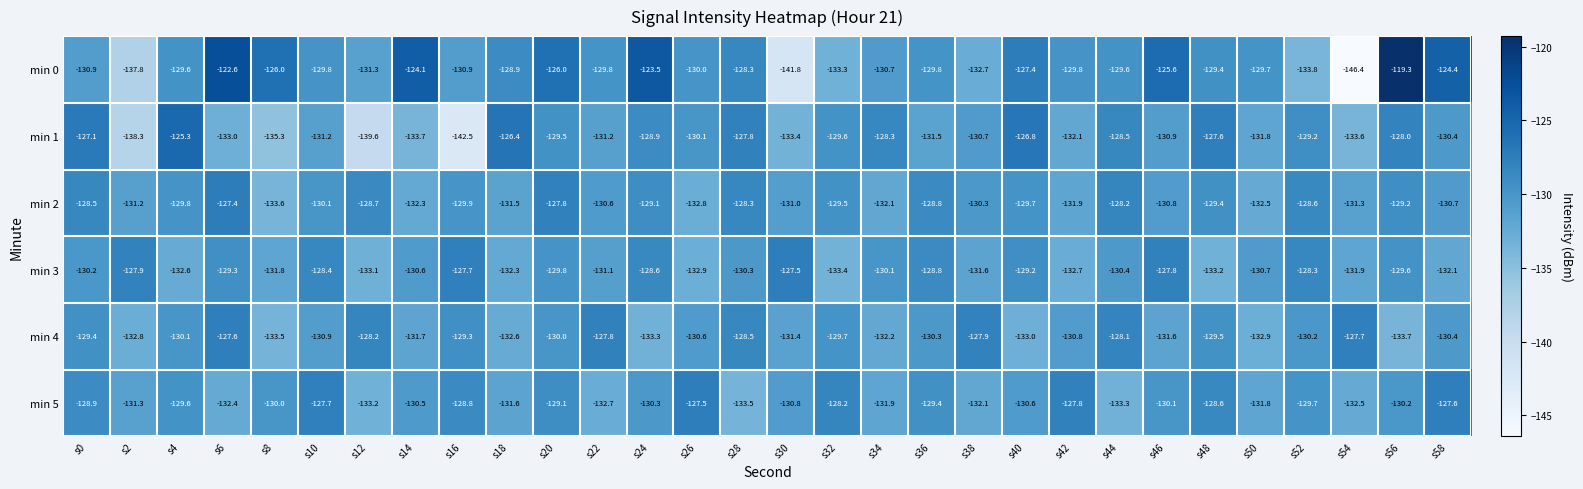

What is the difference between the maximum and second lowest values in the min 0 series?

22.5